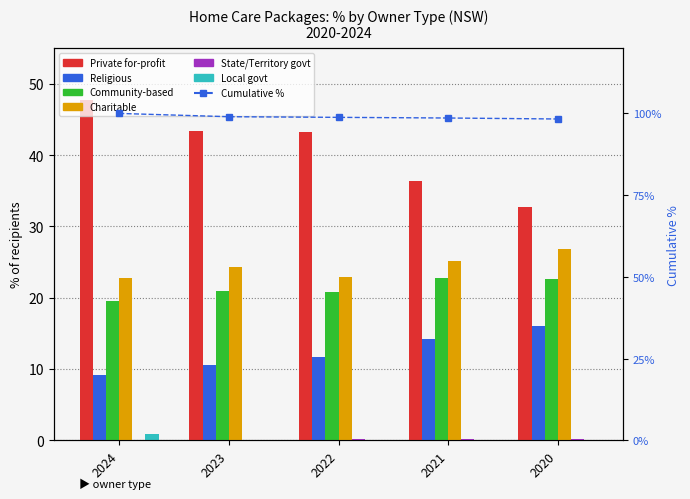

Rank the series by their maximum value, from highest to lowest.

Private for-profit, Charitable, Community-based, Religious, Local govt, State/Territory govt